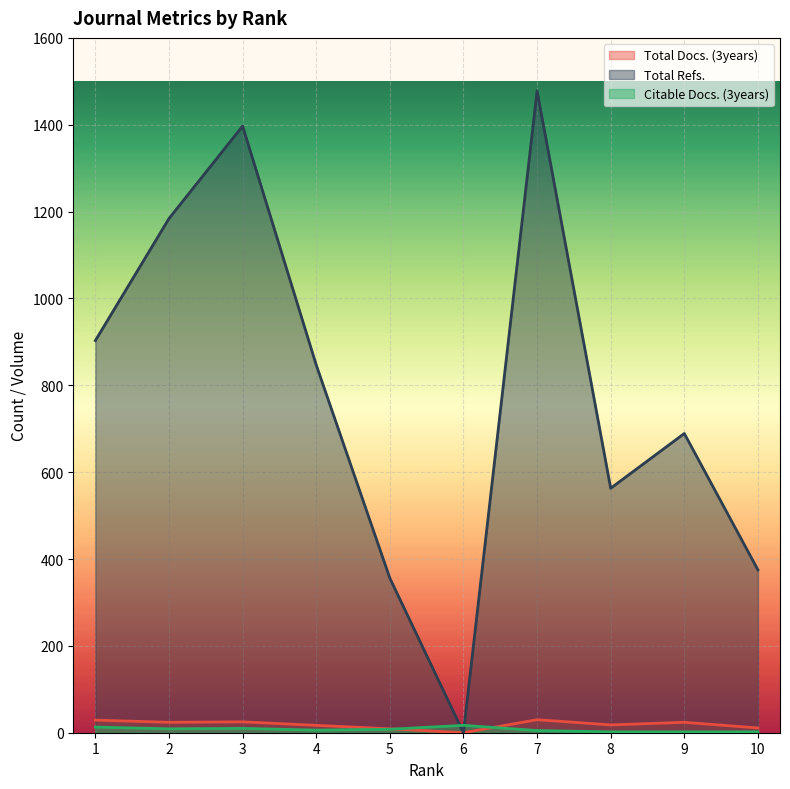

What is the average value of the Total Refs. series?

779